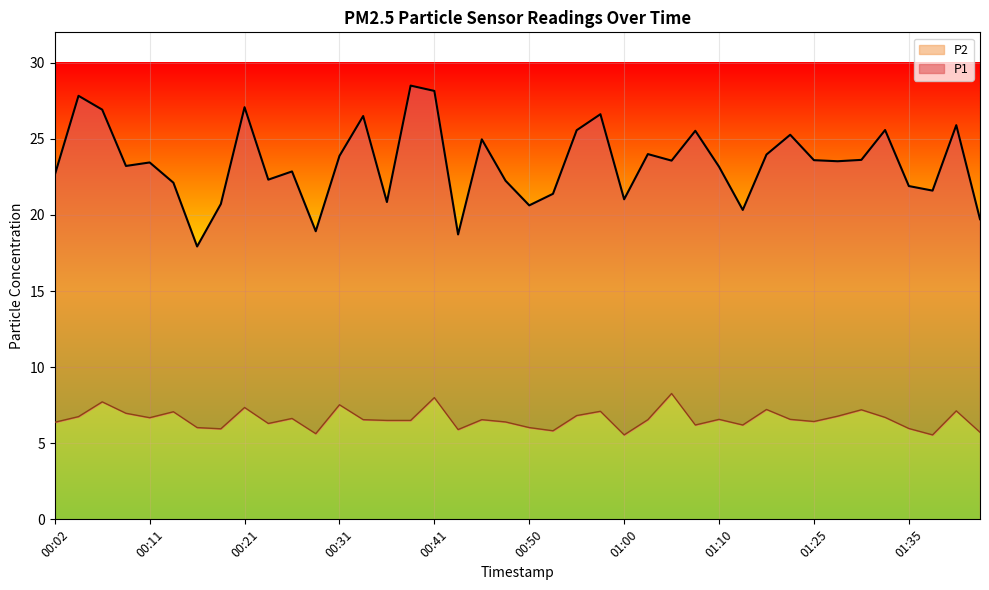

At which category does the data reach its first local peak?

00:06